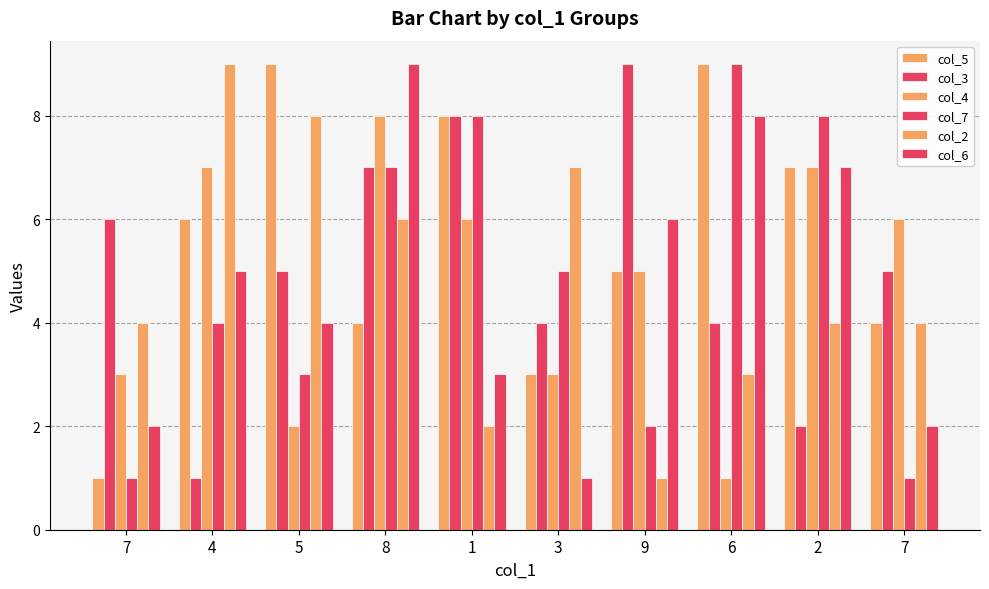

Rank the categories by col_6 value from highest to lowest.

8, 6, 2, 9, 4, 5, 1, 7, 7, 3